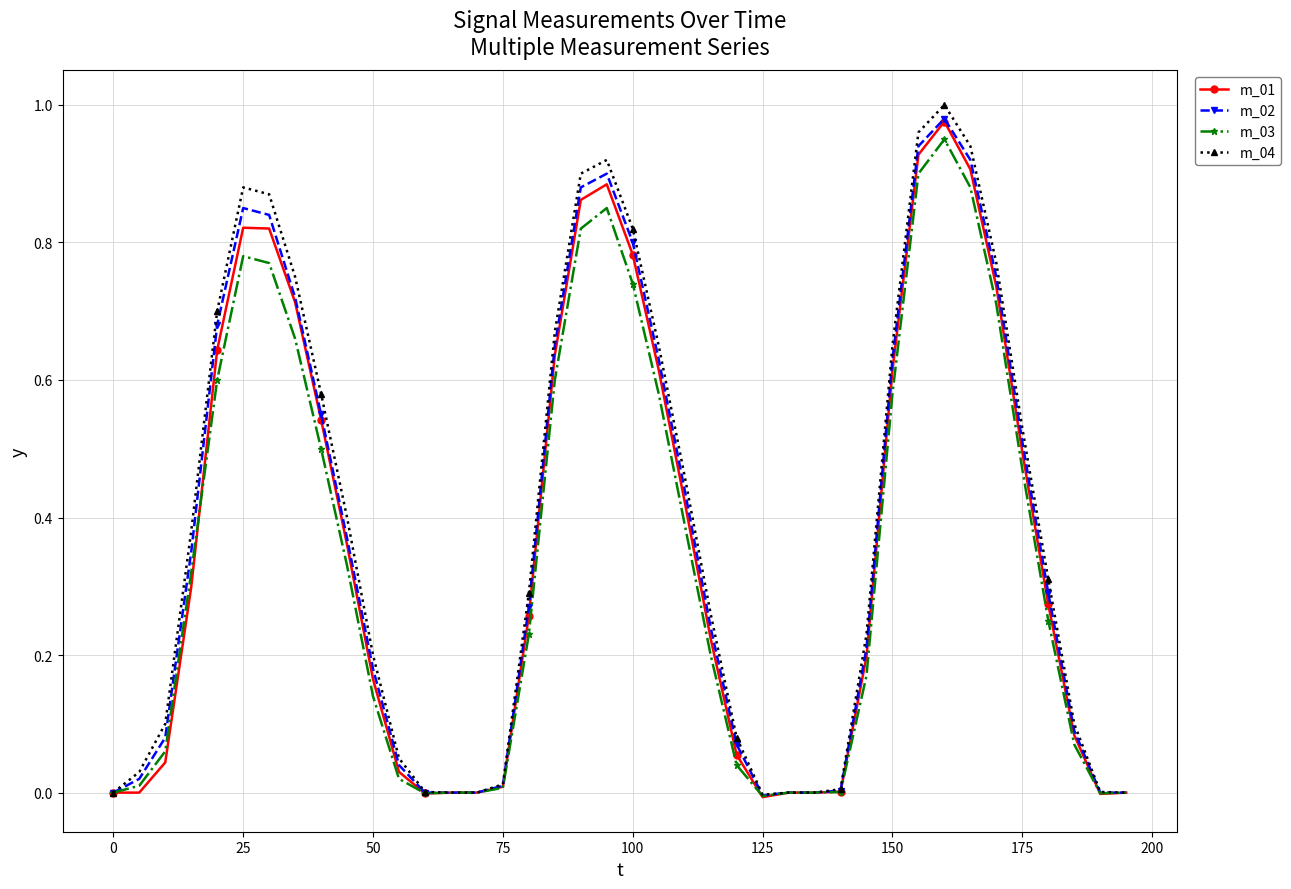

How many distinct data groups are displayed?

4